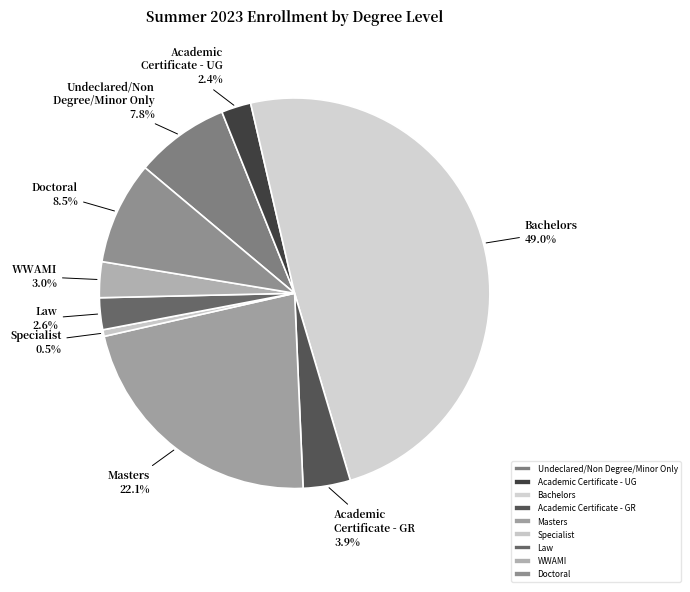

What percentage is NOT represented by Academic Certificate - UG?

97.6%